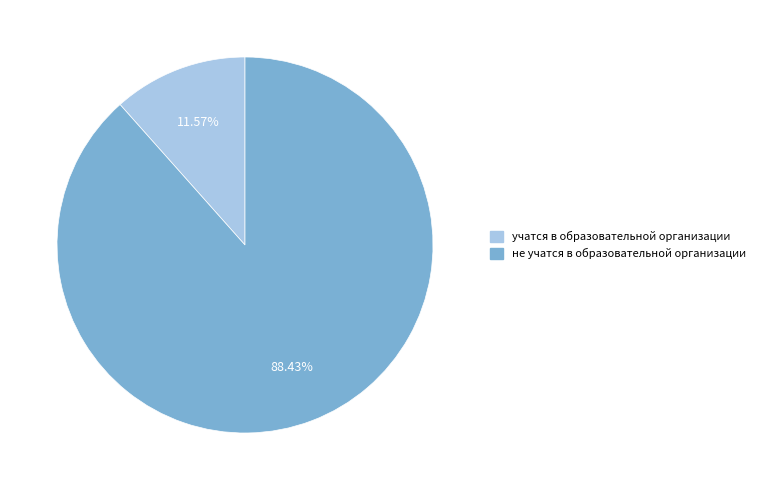

Does any single category account for the majority?

Yes